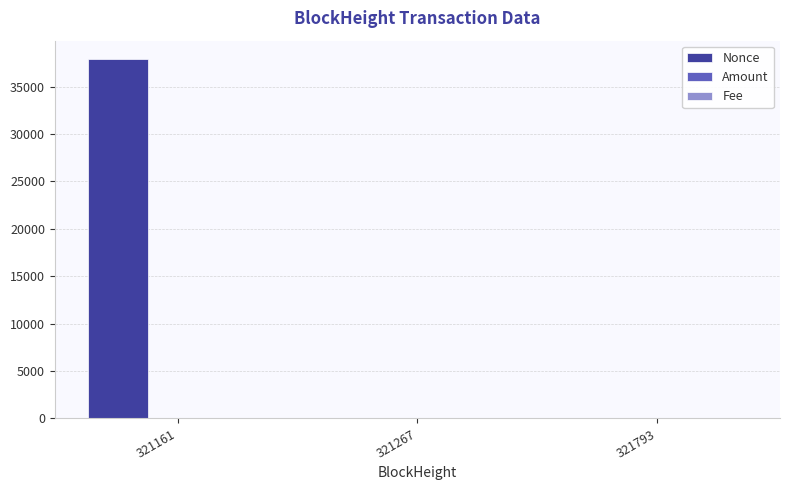

At which category is the sum across all series the highest?

321161